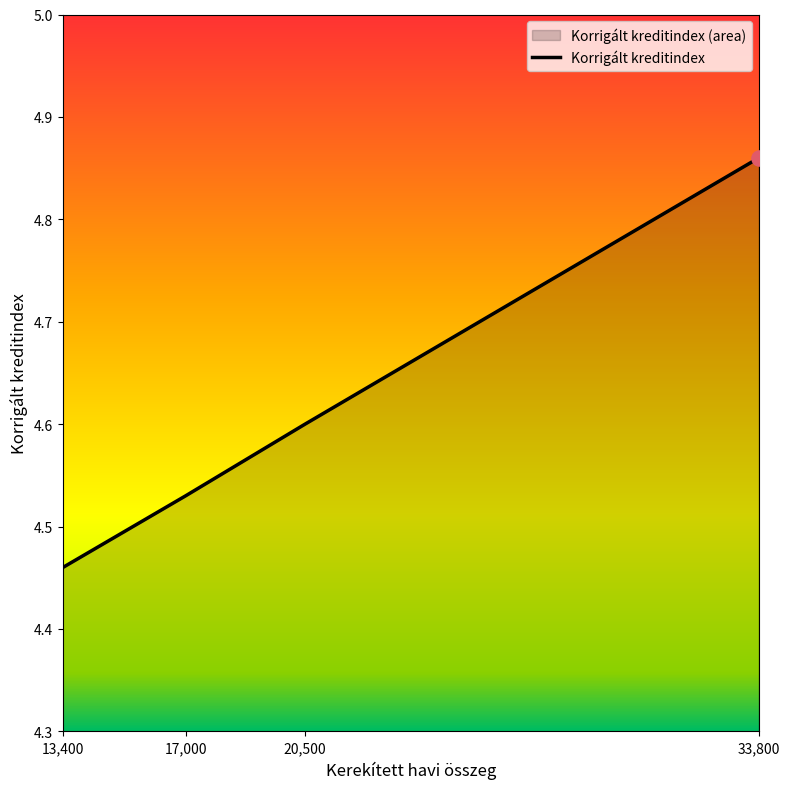

Which has a higher value, 33,800 or 17,000?

33,800